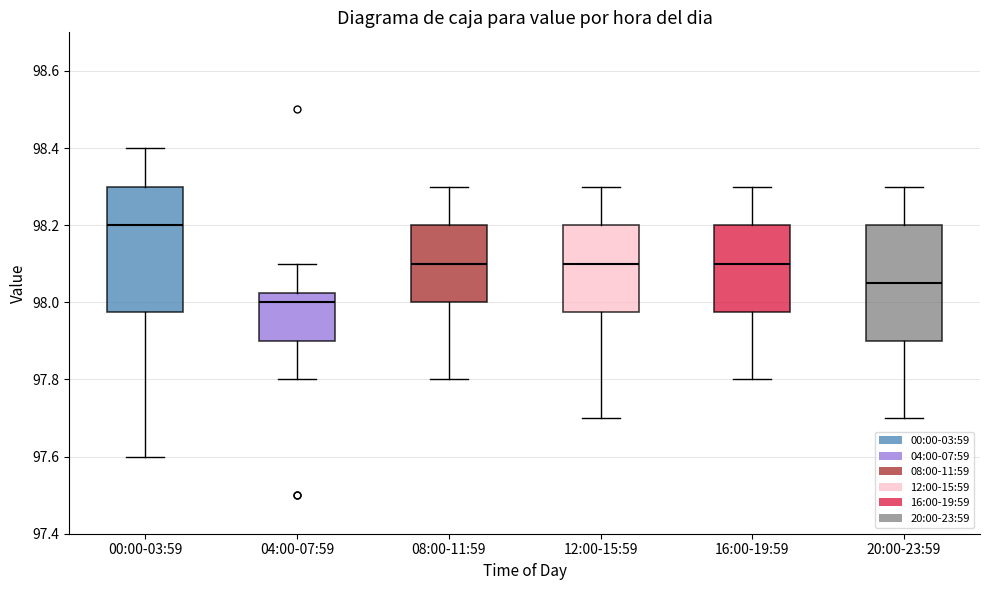

Where does the lower whisker of the box for 16:00-19:59 end on the y-axis? The values are not printed on the chart, so give them approximately, as read against the axis.

97.80